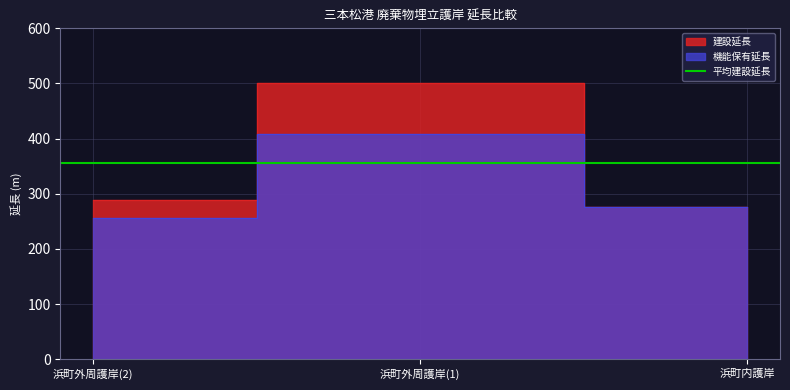

At how many categories does at least one series exceed 348?

1